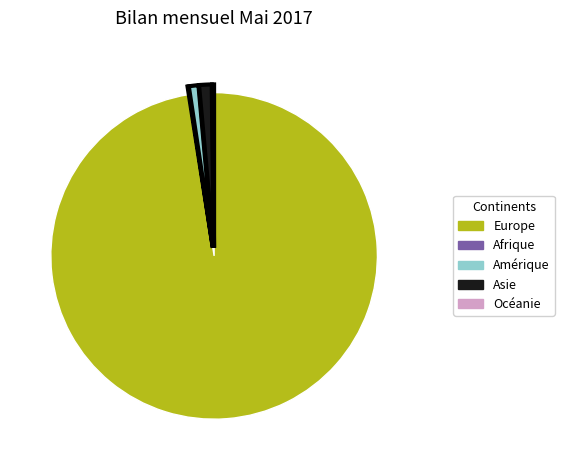

Which category has the biggest portion of the pie?

Europe